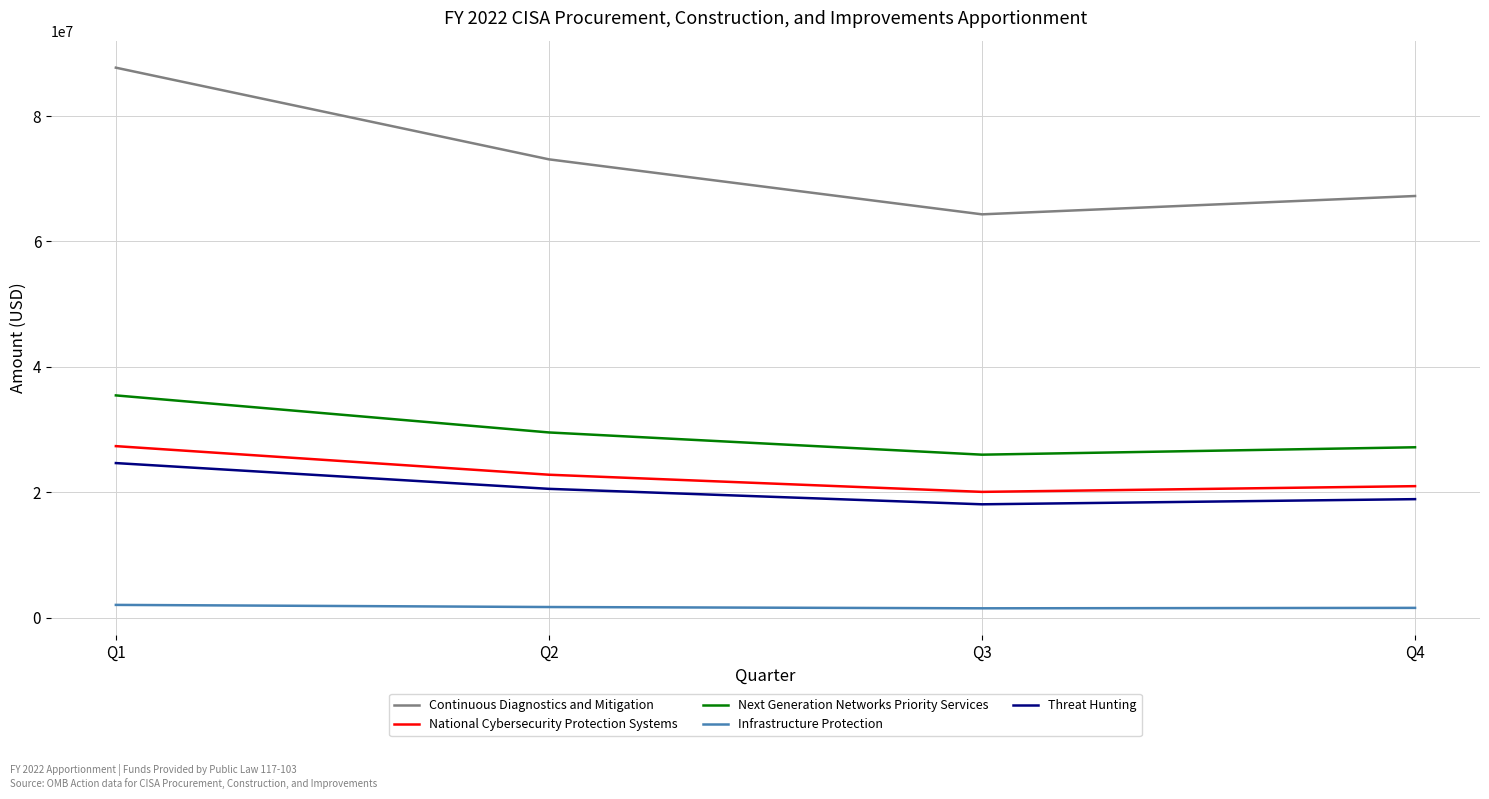

What is the difference between the second highest and second lowest values in the Next Generation Networks Priority Services series?

2363160